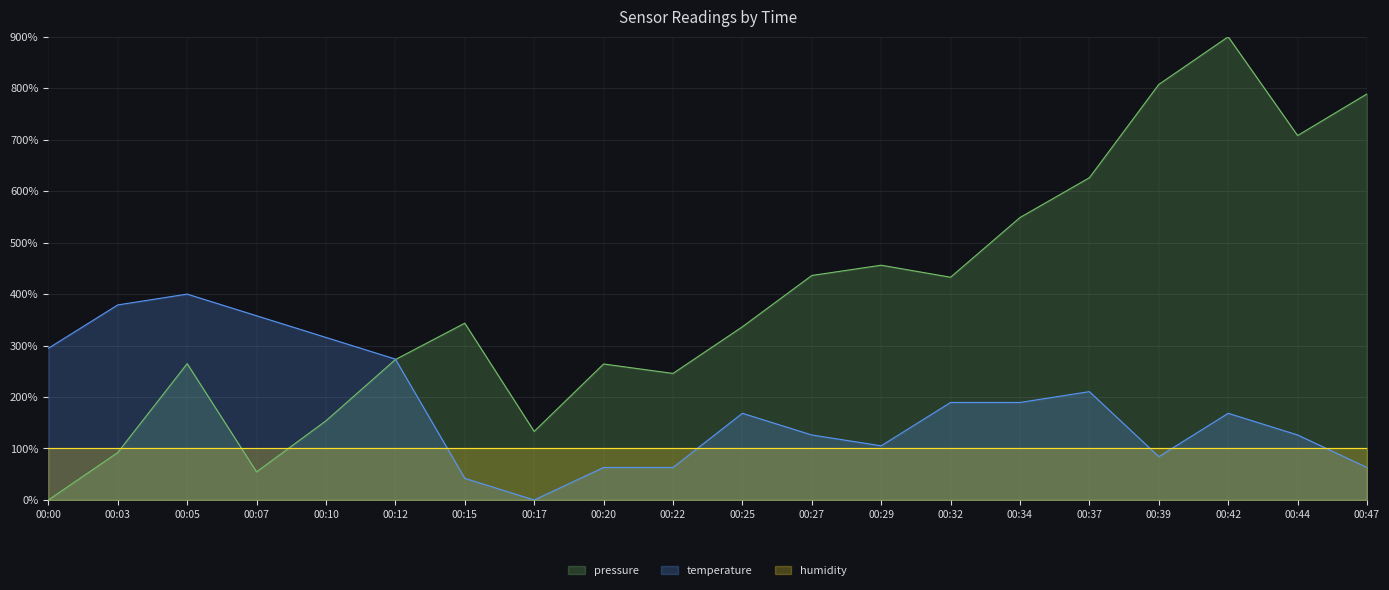

Which series changed the most between 00:03 and 00:42?

pressure